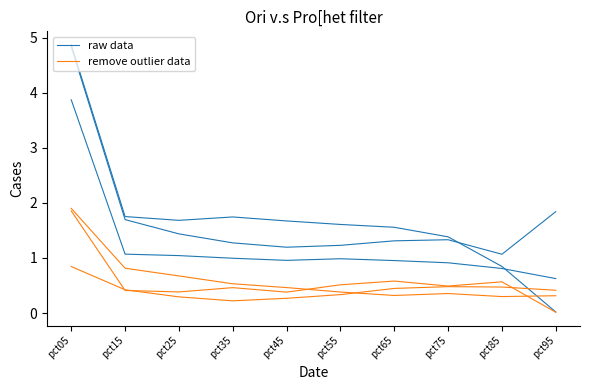

Does the chart have visible grid lines?

No